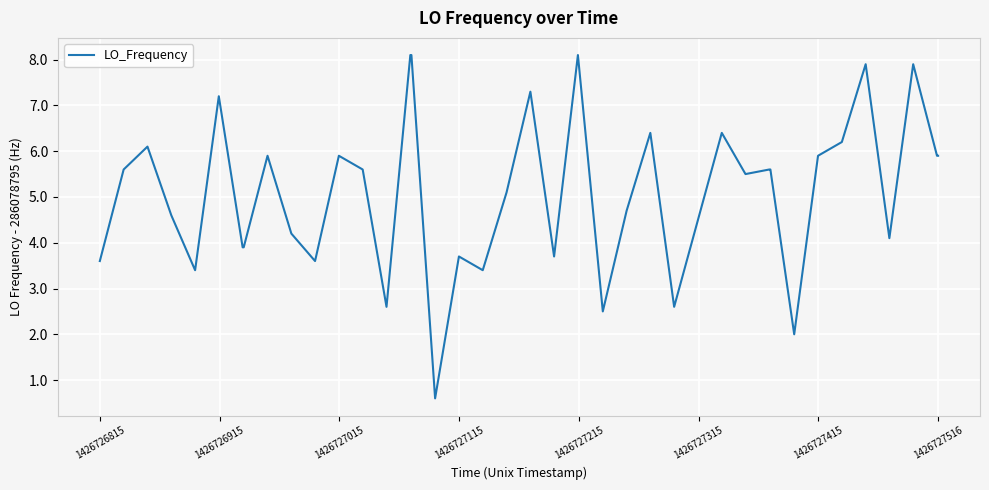

How many categories are shown in the chart?

40